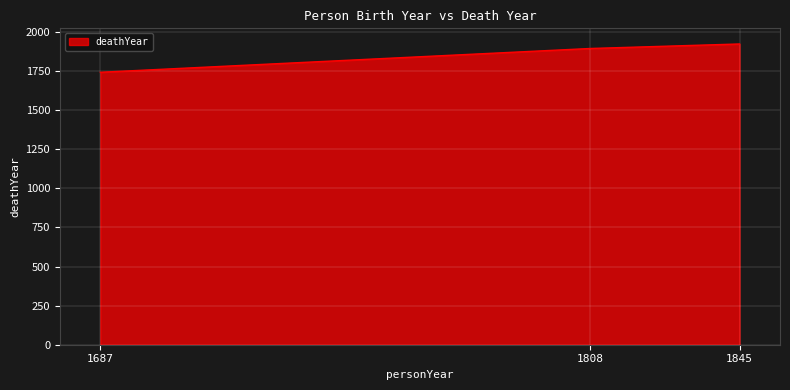

Between 1845 and 1687, which is larger?

1845